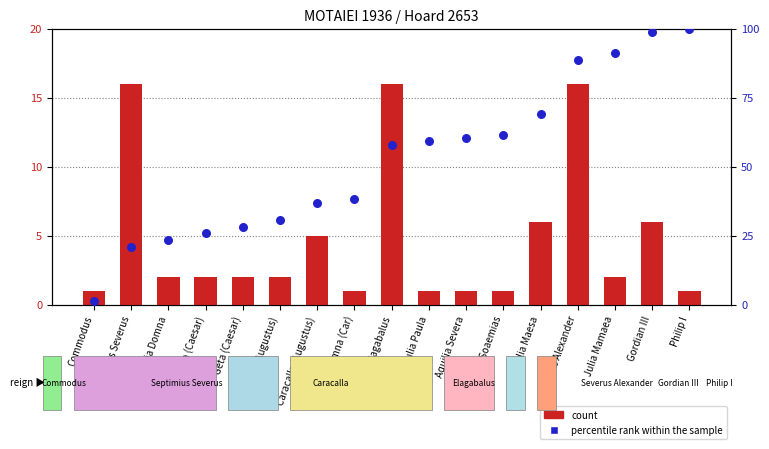

Which series reaches the minimum Y coordinate?

count